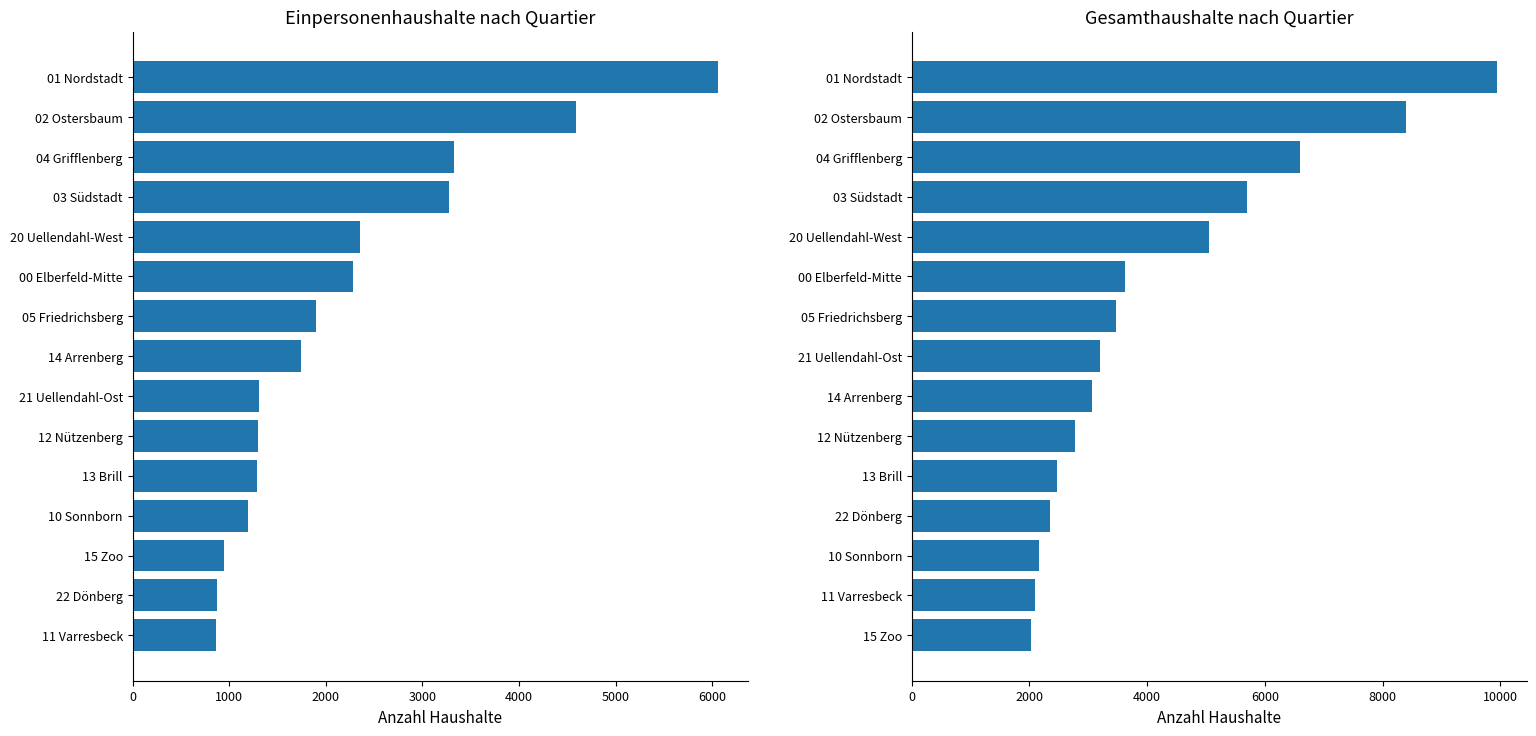

What is the difference between the maximum and minimum values in the Gesamt series?

7921